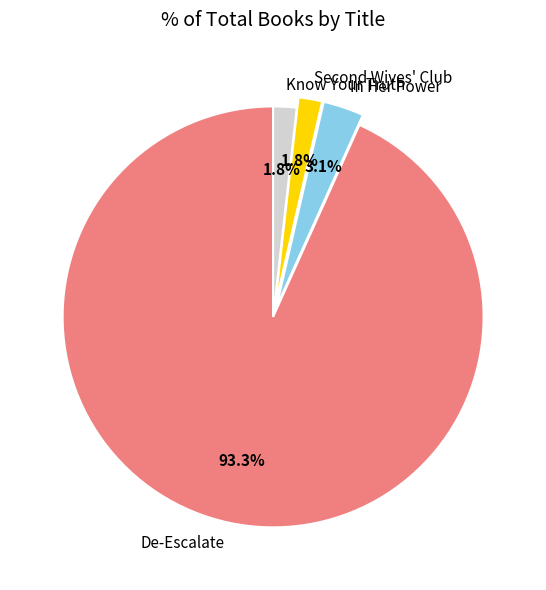

How many slices are in this pie chart?

4